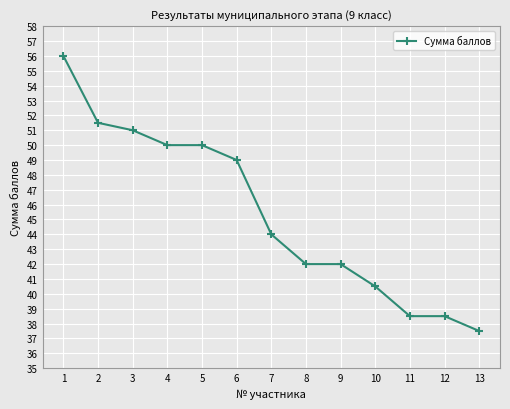

How many data points does each series have?

13